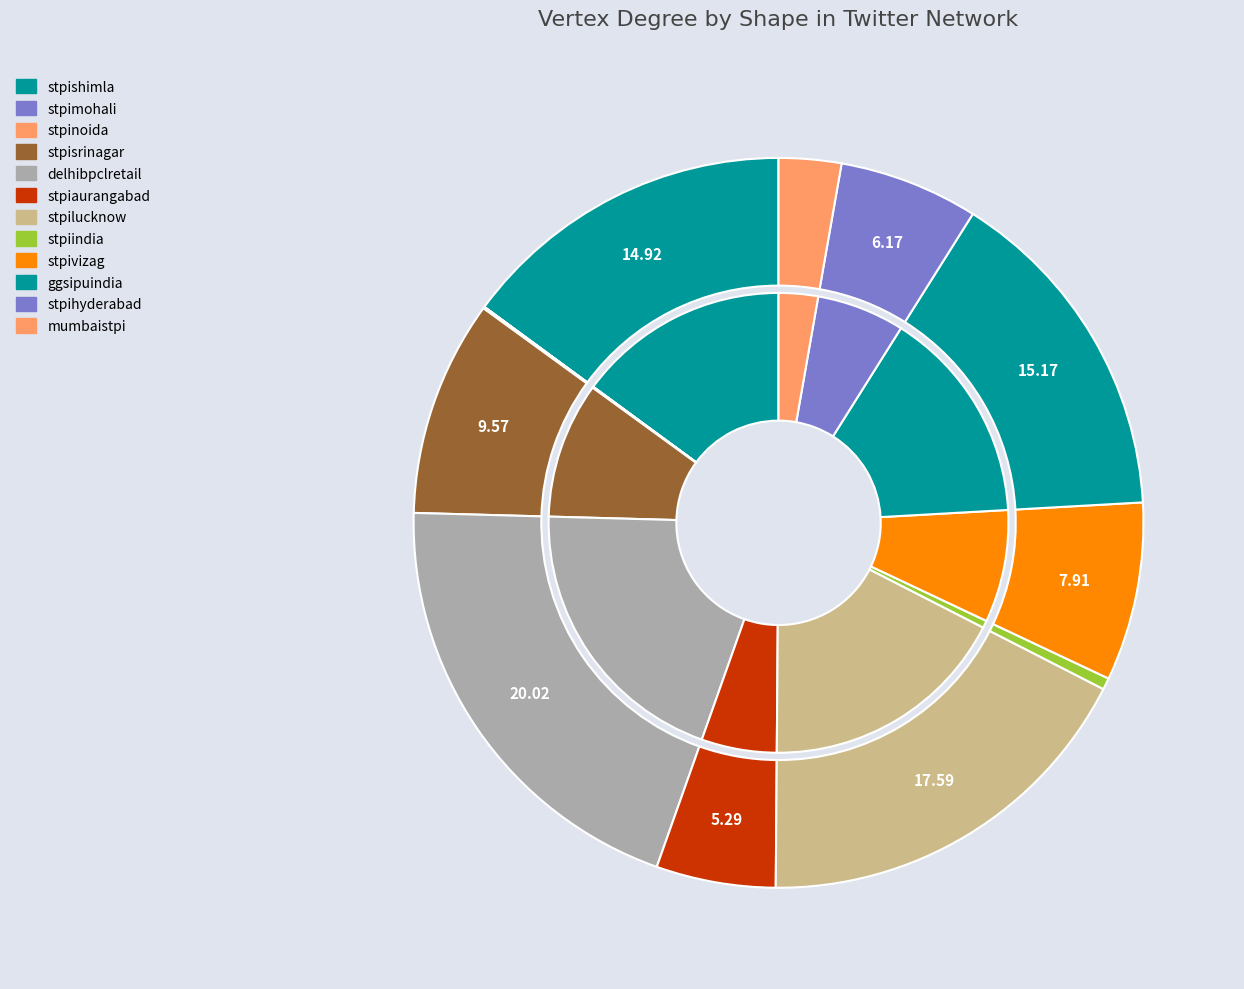

To the nearest percent, what is the difference between the largest and smallest slice percentages?

20%